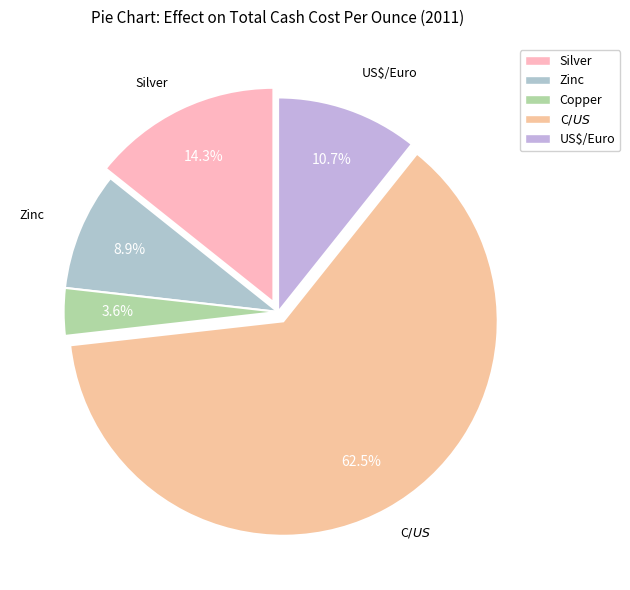

To the nearest percent, what portion does Silver represent?

14%